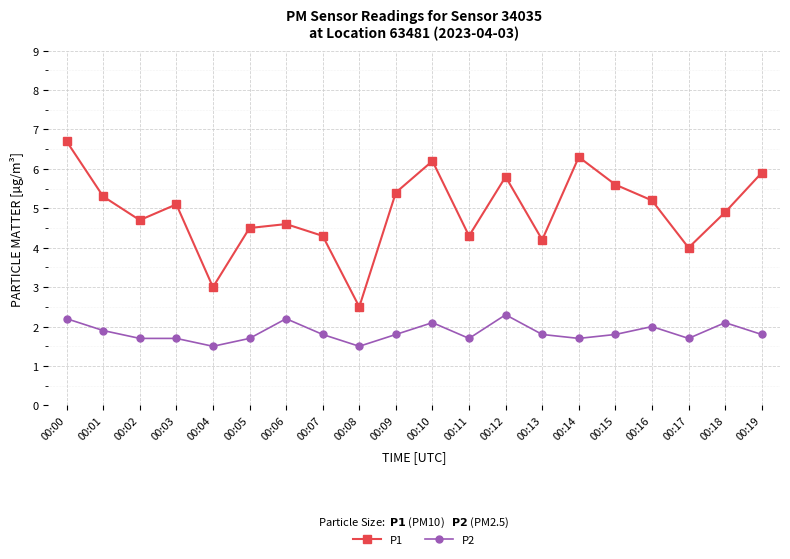

What is the difference between the P1 values at 00:04 and 00:14?

3.3